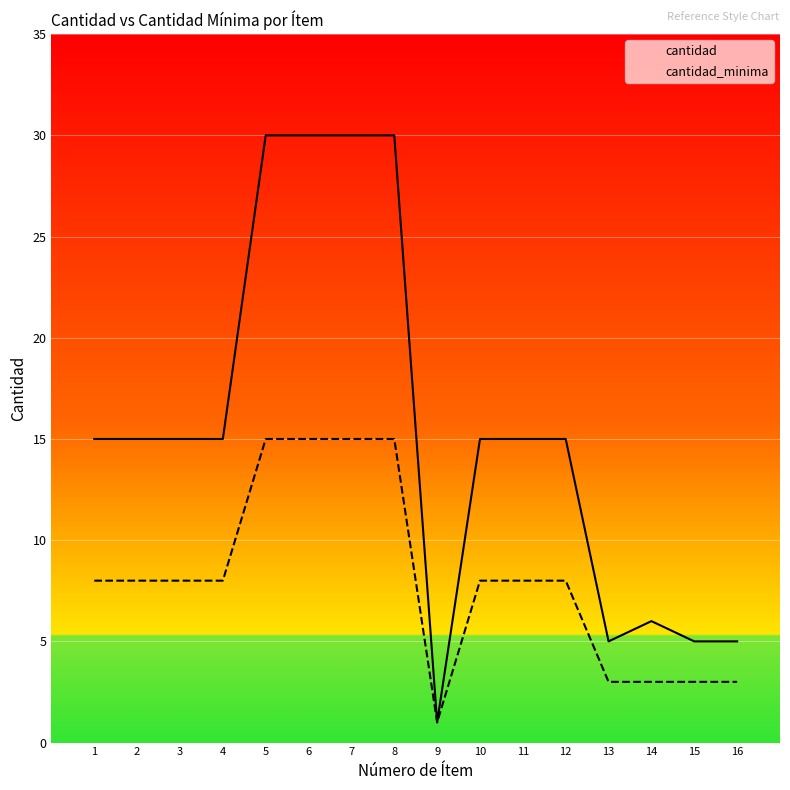

True or false: cantidad and cantidad_minima intersect in this chart.

False